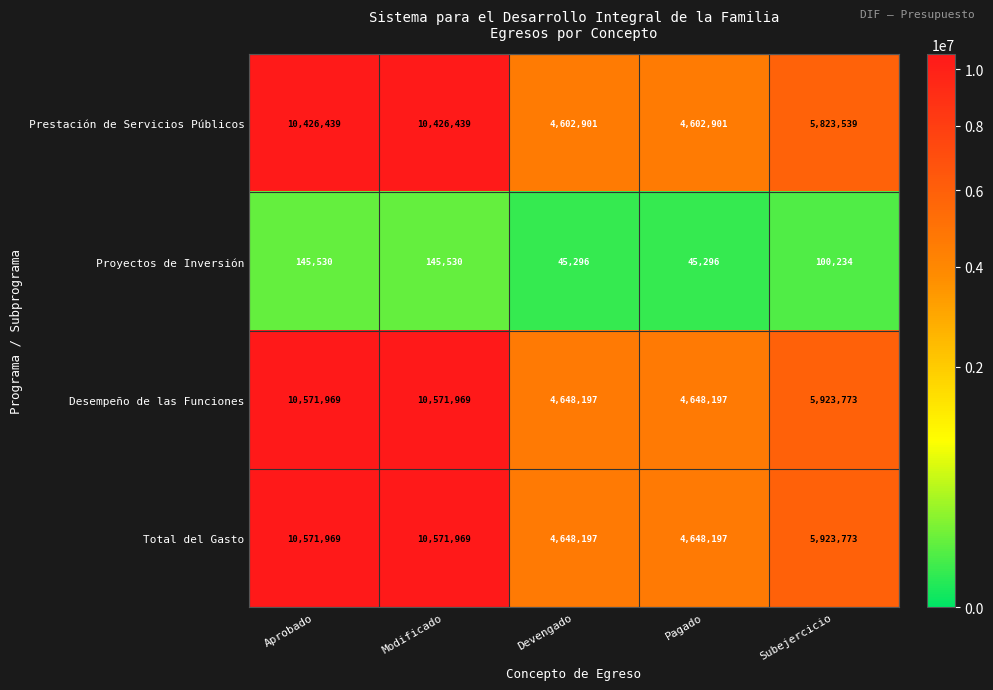

What is the total value across all series at Devengado?

13944591